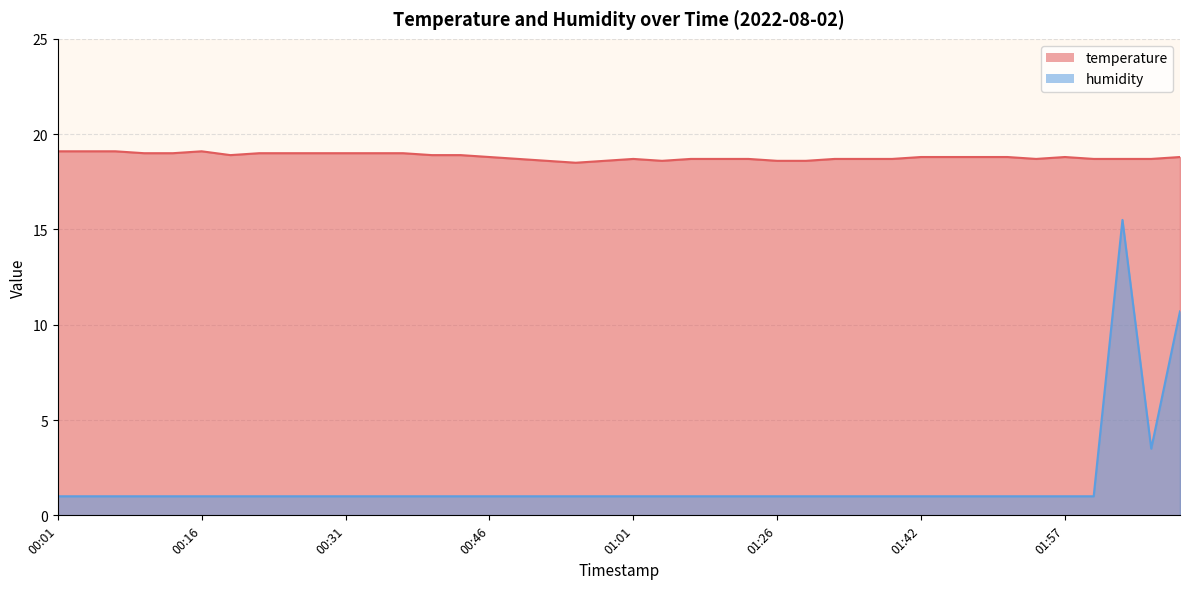

Rank the series by their average value, from highest to lowest.

temperature, humidity